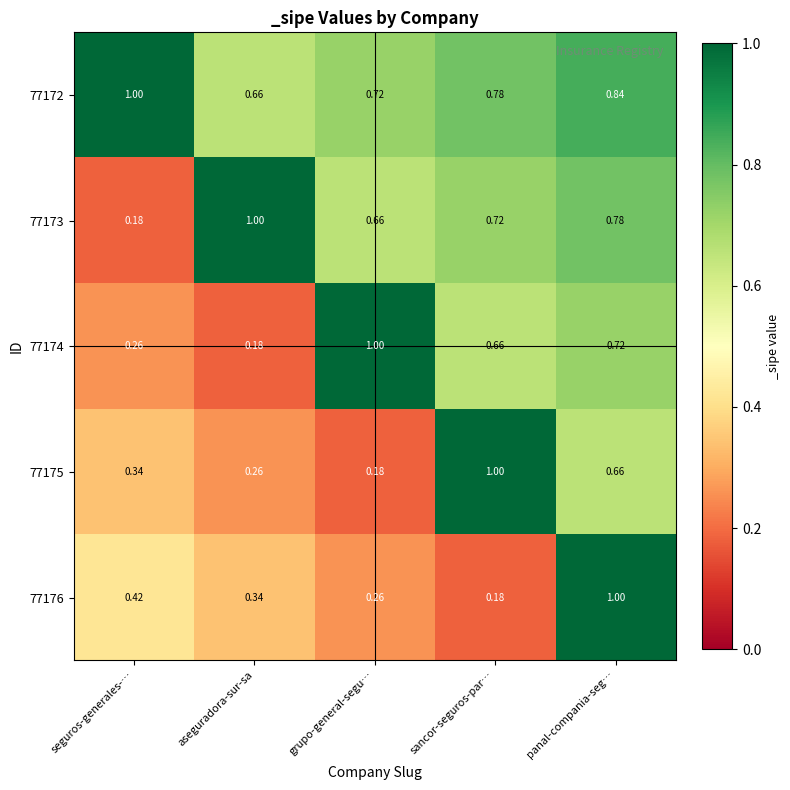

Where is 77175 nearest to the value 0?

grupo-general-segu…